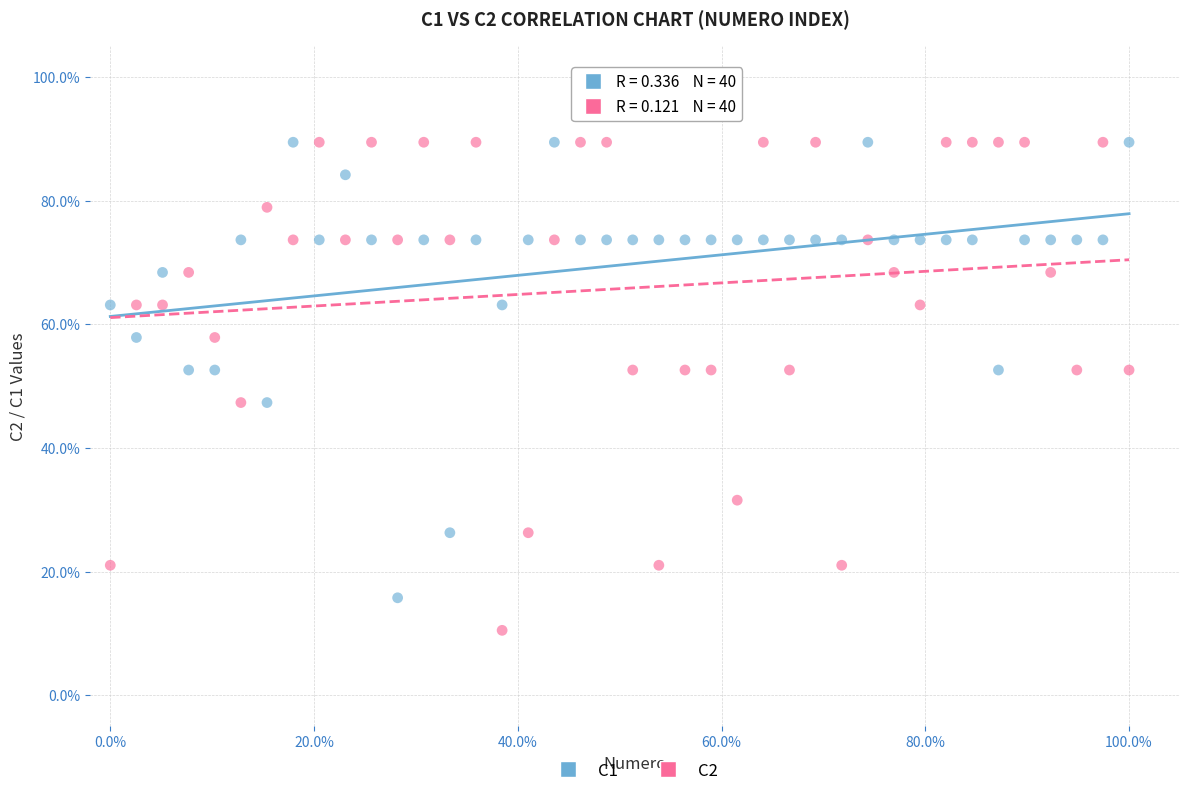

What are all the series names shown in the legend?

C1, C2